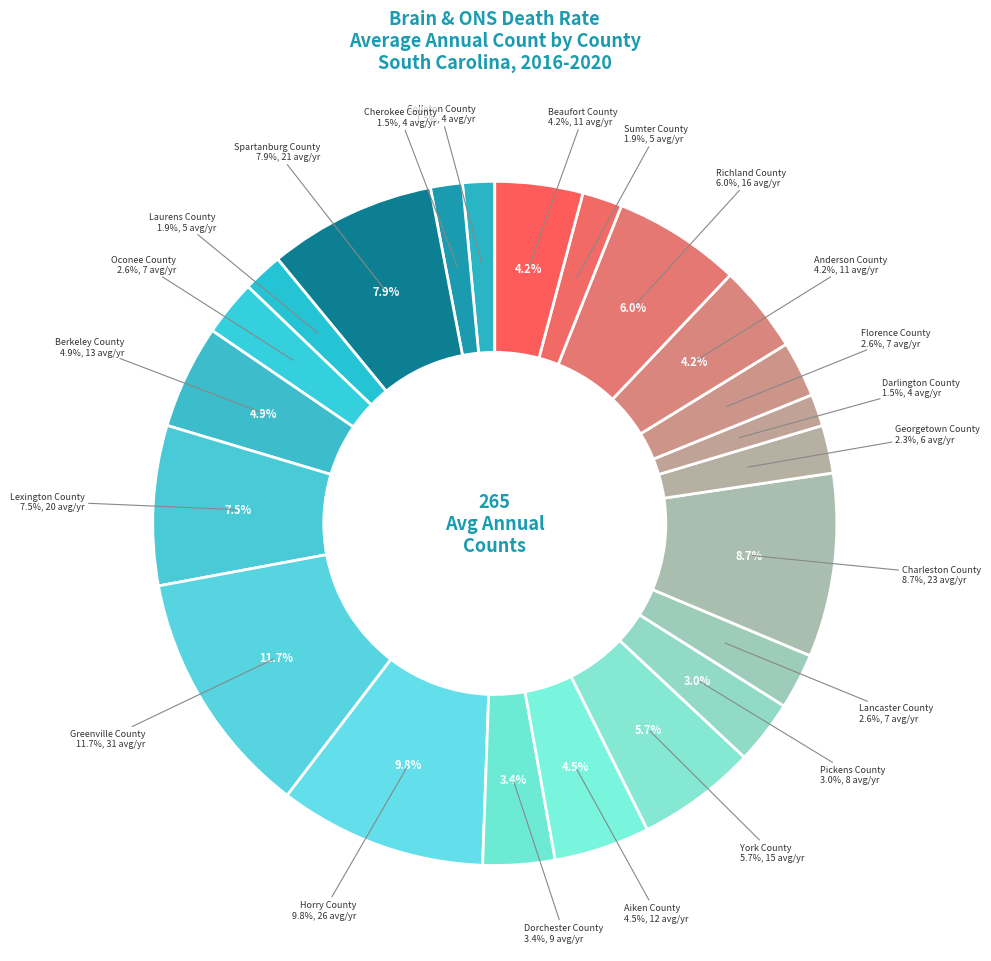

Does any single category account for the majority?

No